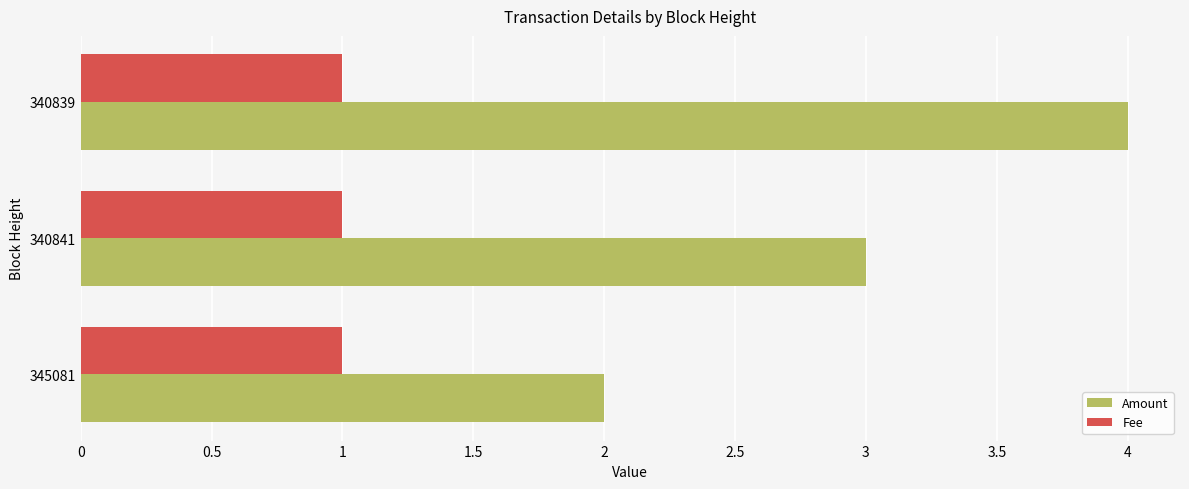

Which series has the widest spread of values?

Amount